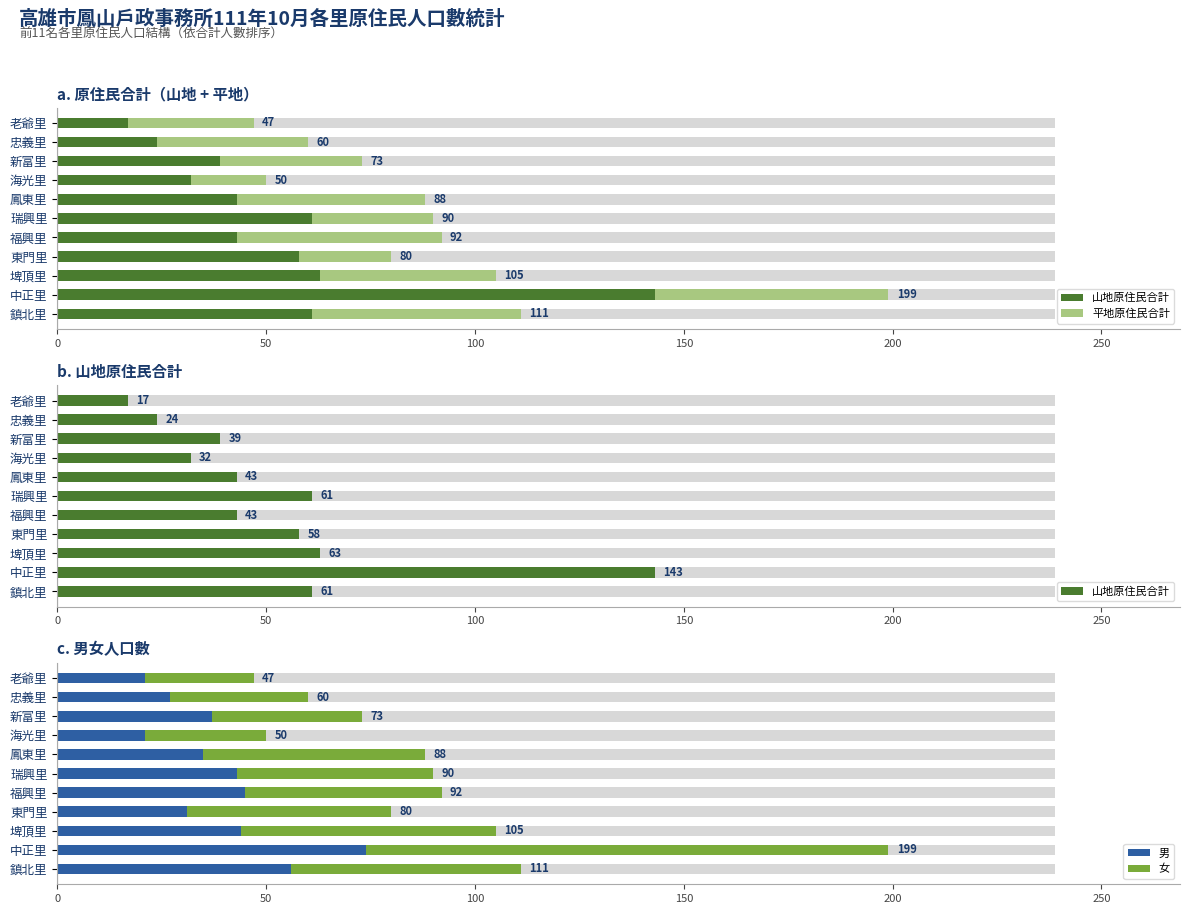

Reading left to right, what are all the values shown in this chart?

山地原住民合計: 61	143	63	58	43	61	43	32	39	24	17
平地原住民合計: 50	56	42	22	49	29	45	18	34	36	30
男: 56	74	44	31	45	43	35	21	37	27	21
女: 55	125	61	49	47	47	53	29	36	33	26